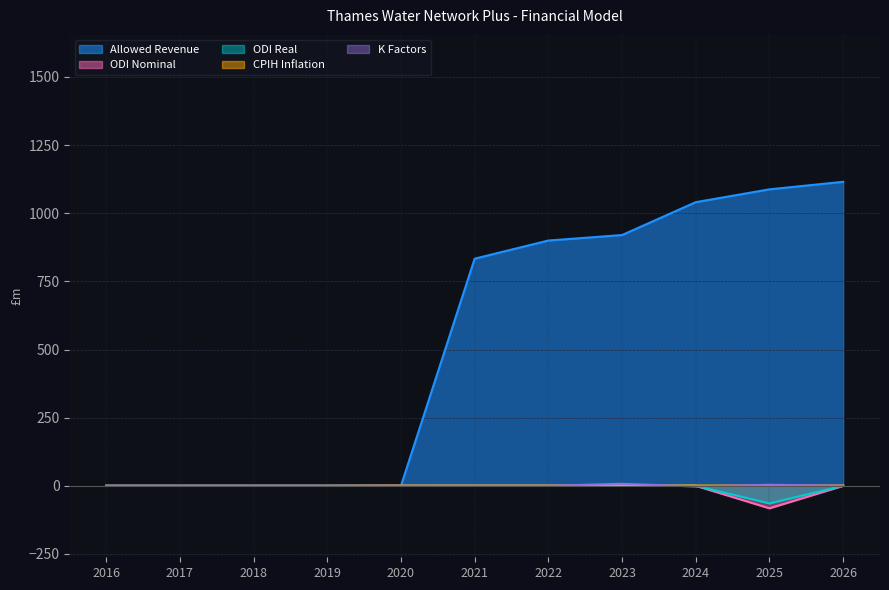

Which series has the largest range (max minus min)?

Allowed Revenue